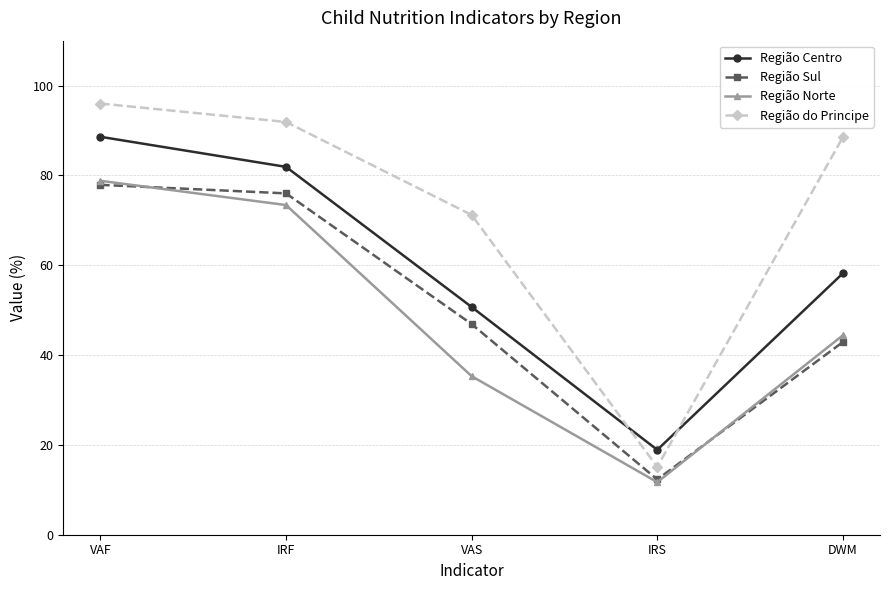

What are all the series names shown in the legend?

Região Centro, Região Sul, Região Norte, Região do Principe